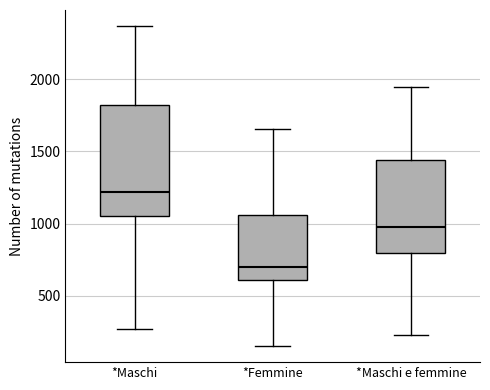

Reading left to right, read every box against the y-axis: the position of its median line, the range the box covers, and the ends of its whiskers. The values are not printed on the chart, so give them approximately, as read against the axis.

*Maschi: median 1200, box 1050 to 1800, whiskers 250 to 2350
*Femmine: median 700, box 600 to 1050, whiskers 150 to 1650
*Maschi e femmine: median 950, box 800 to 1450, whiskers 250 to 1950